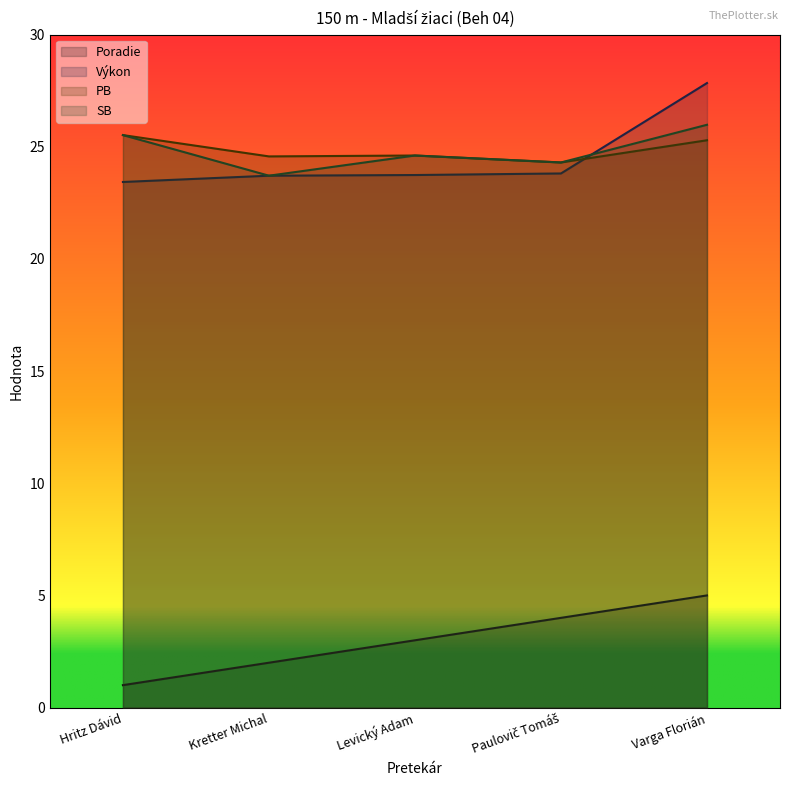

Reading left to right, transcribe all the data shown in this chart.

Poradie: 1.0	2.0	3.0	4.0	5.0
Výkon: 23.4	23.7	23.7	23.8	27.8
PB: 25.5	24.6	24.6	24.3	25.3
SB: 25.5	23.7	24.6	24.3	26.0